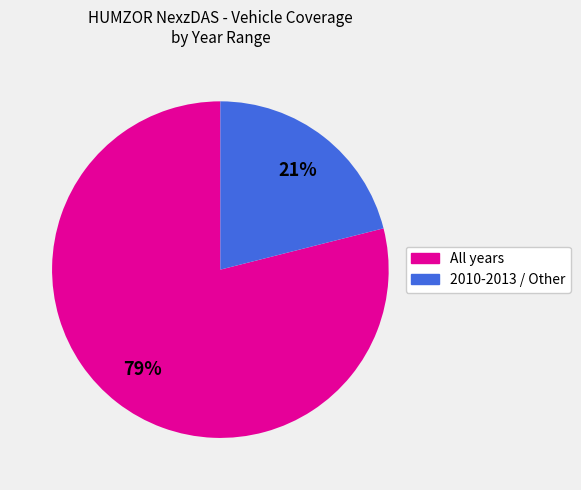

Is there a majority slice in this chart?

Yes